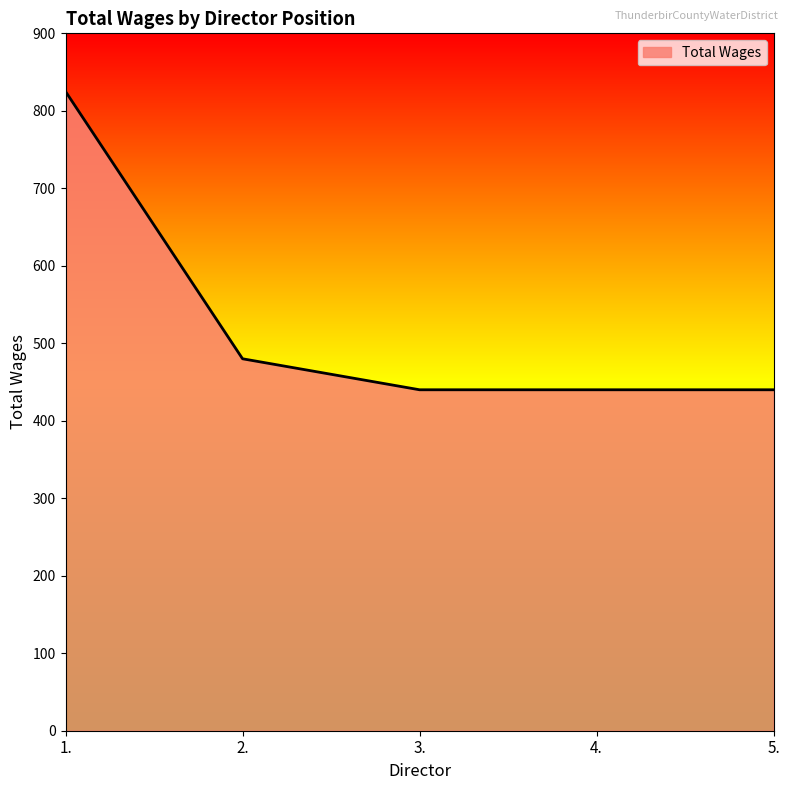

True or false: there are more than 2 points higher than both neighbors.

False